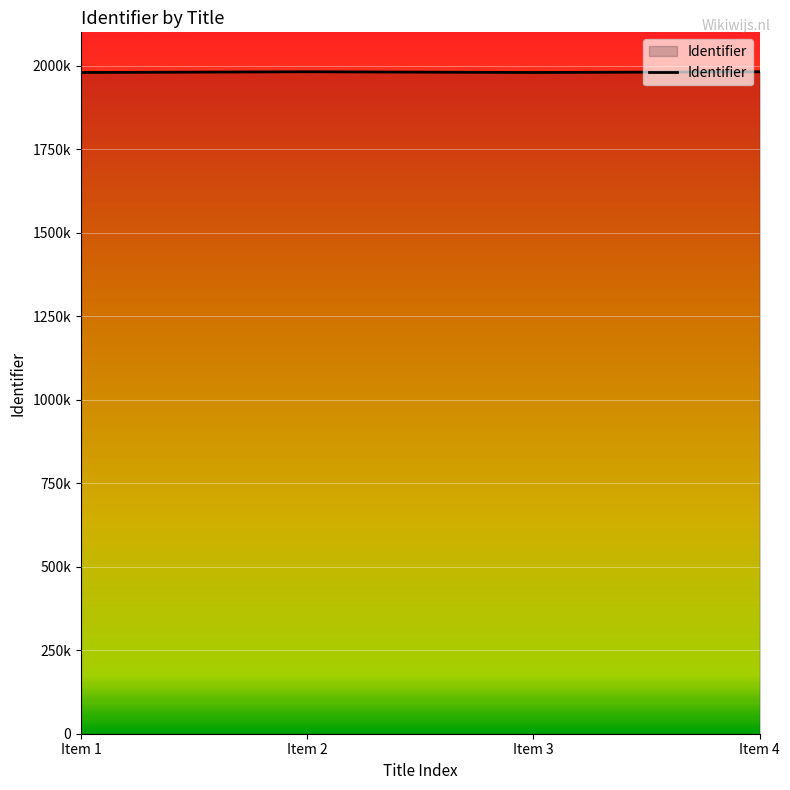

Read the value at Item 1.

1979816